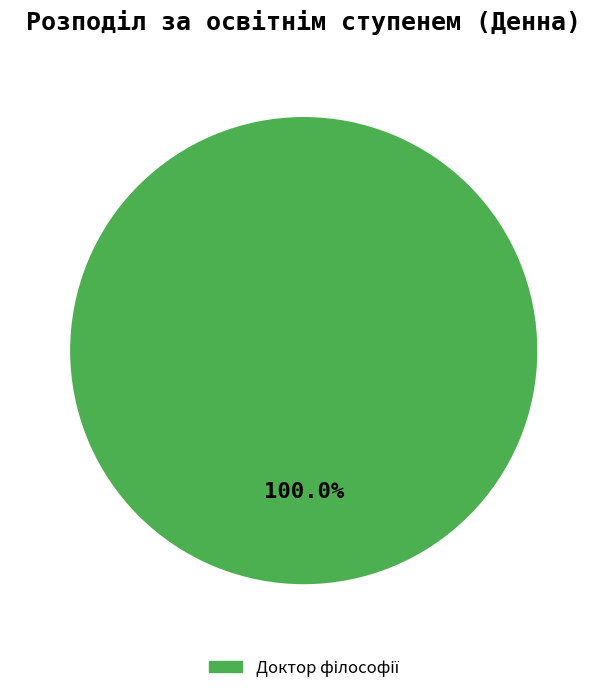

How many slices are in this pie chart?

1